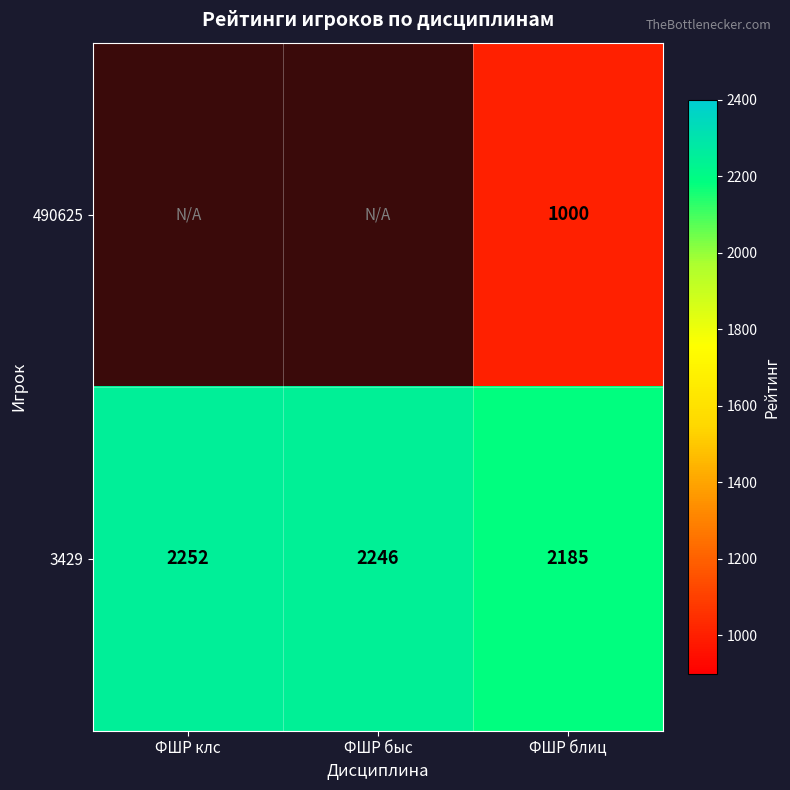

At ФШР блиц, list the series in order from largest to smallest.

3429, 490625